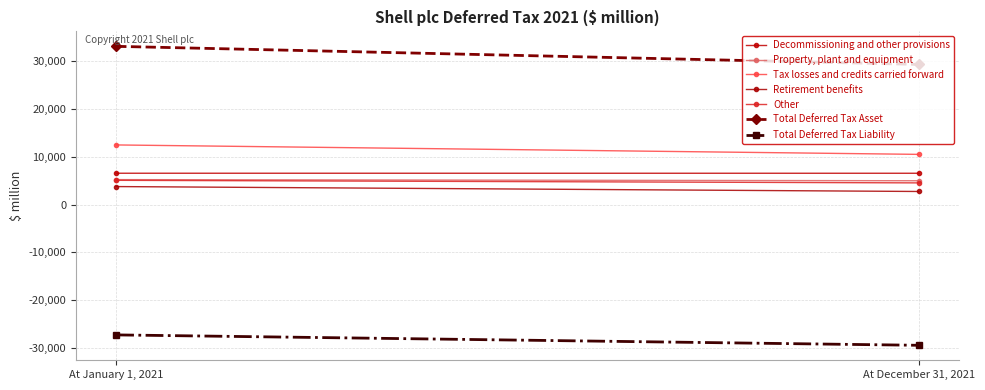

At which label is Total Deferred Tax Liability closest to -28394?

At January 1, 2021